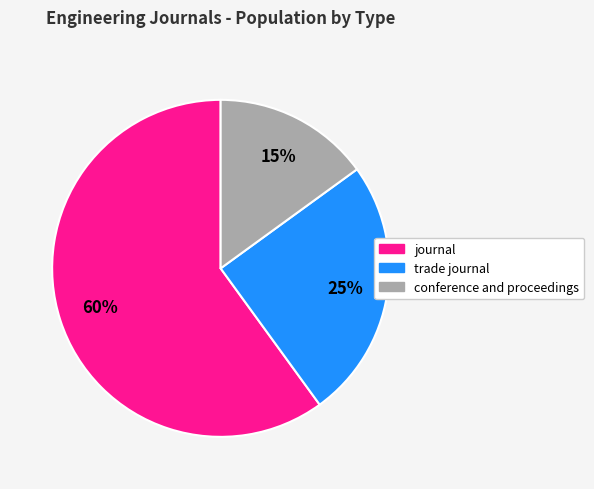

True or false: trade journal accounts for 25% of the total.

True